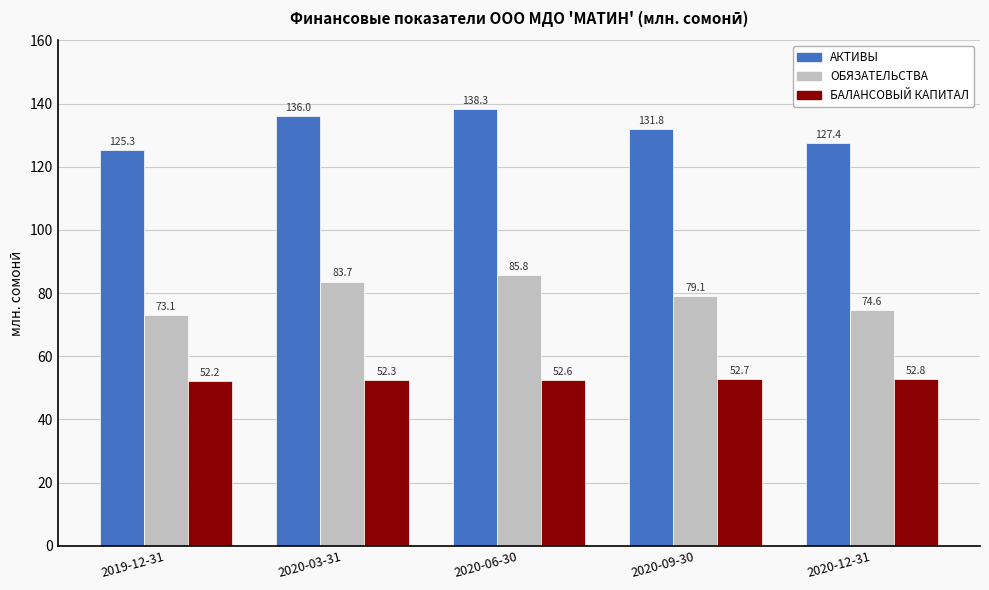

What are all the series names shown in the legend?

АКТИВЫ, ОБЯЗАТЕЛЬСТВА, БАЛАНСОВЫЙ КАПИТАЛ